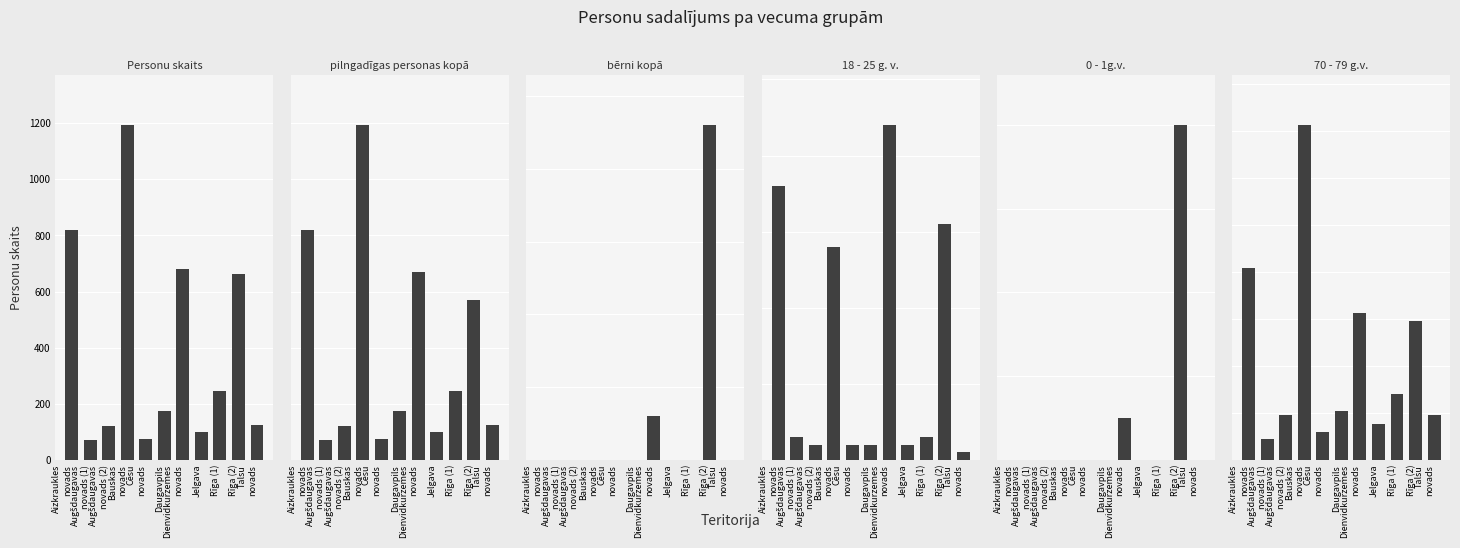

How many series are shown in this chart?

6